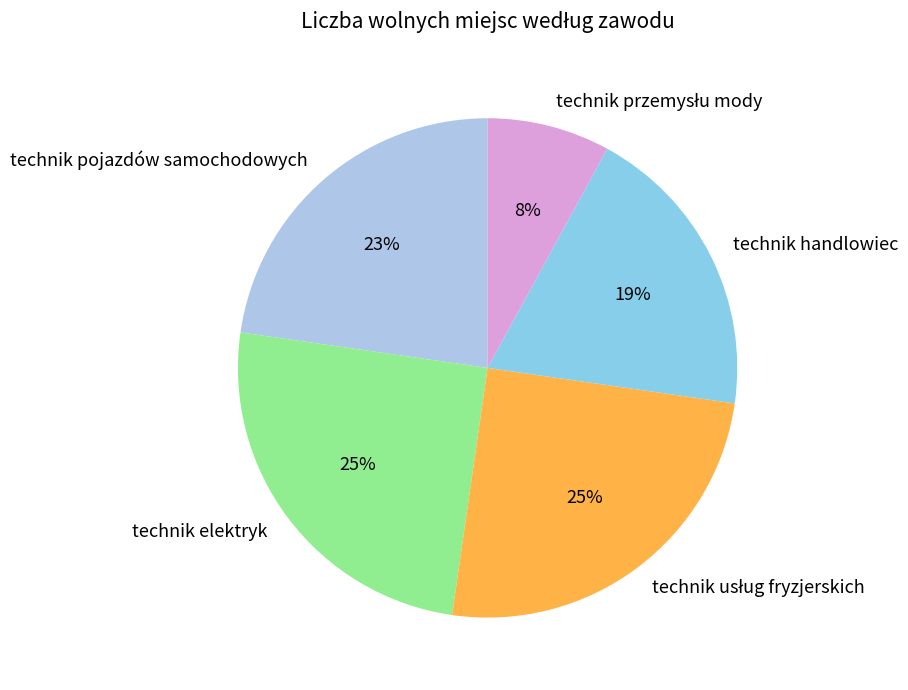

Is it true that technik pojazdów samochodowych is 36% of the pie?

False